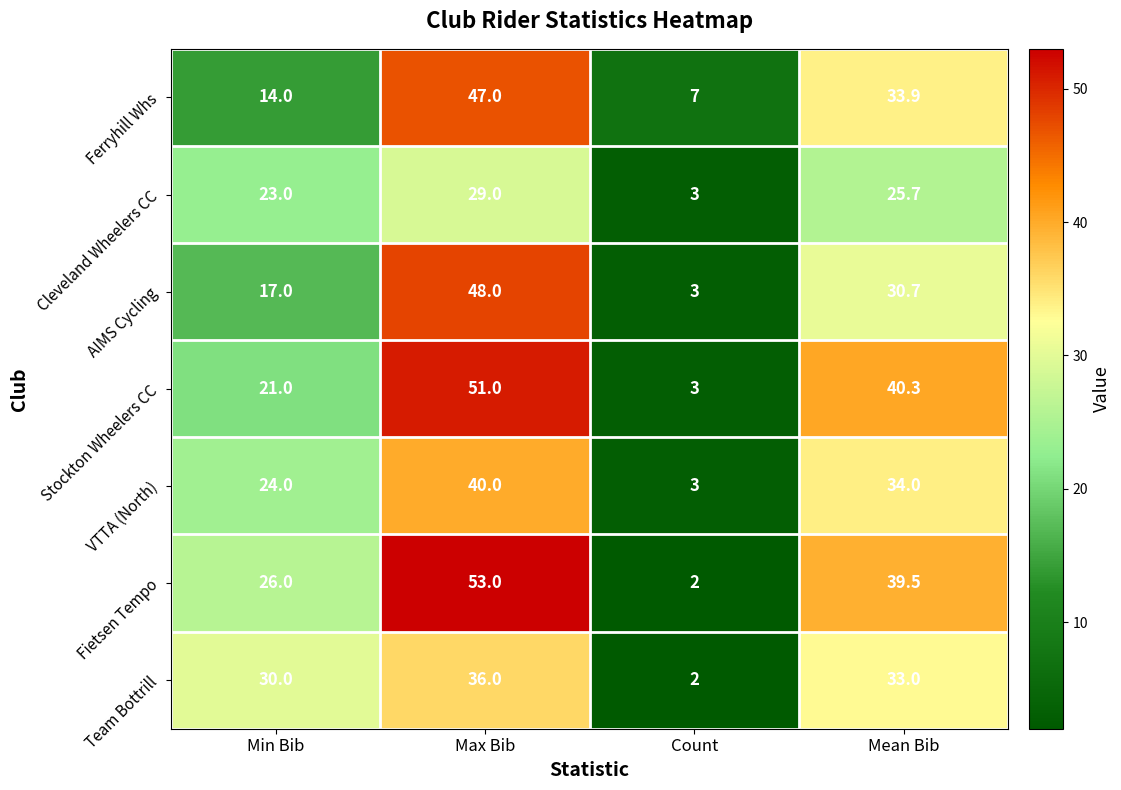

How many data points does each series have?

4